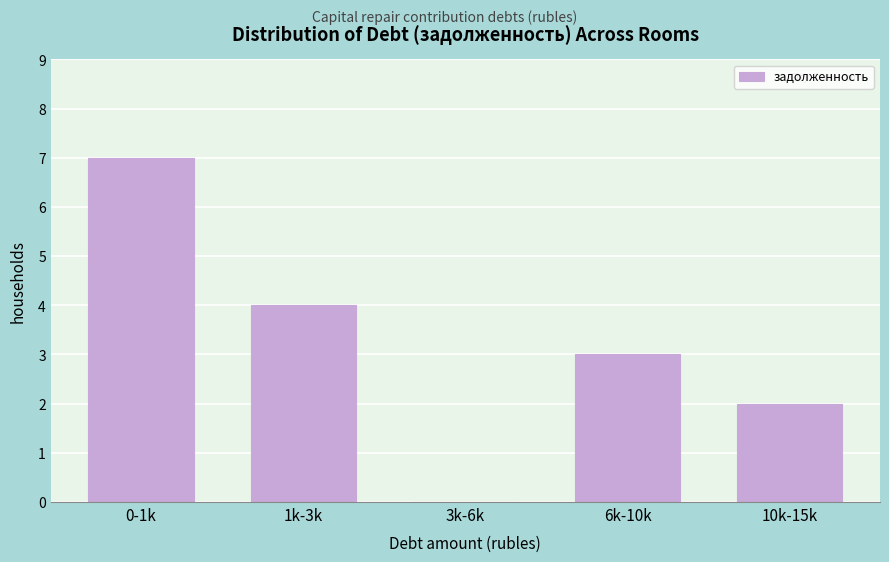

Reading left to right, list all the values displayed in this chart.

0-1k=7	1k-3k=4	3k-6k=0	6k-10k=3	10k-15k=2